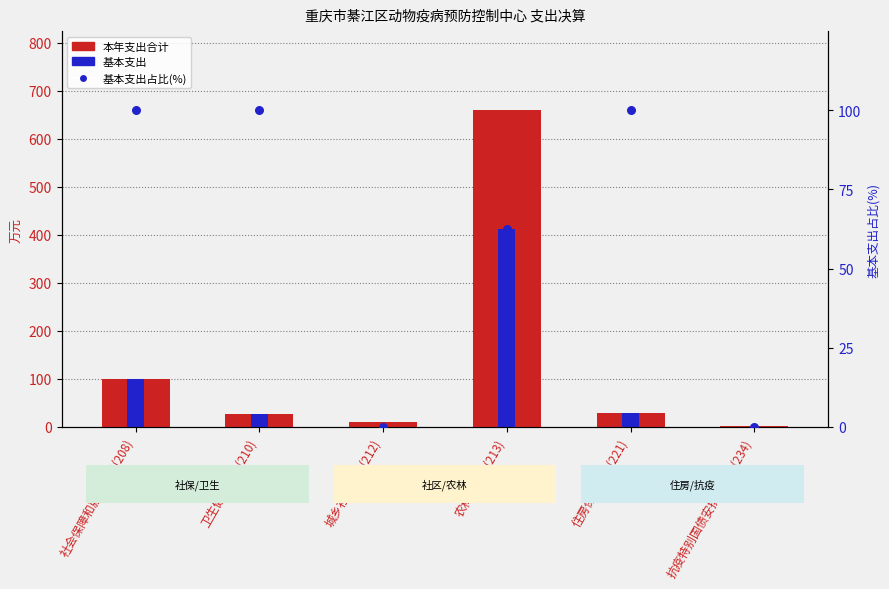

What are all the series names shown in the legend?

本年支出合计, 基本支出, 基本支出占比(%)